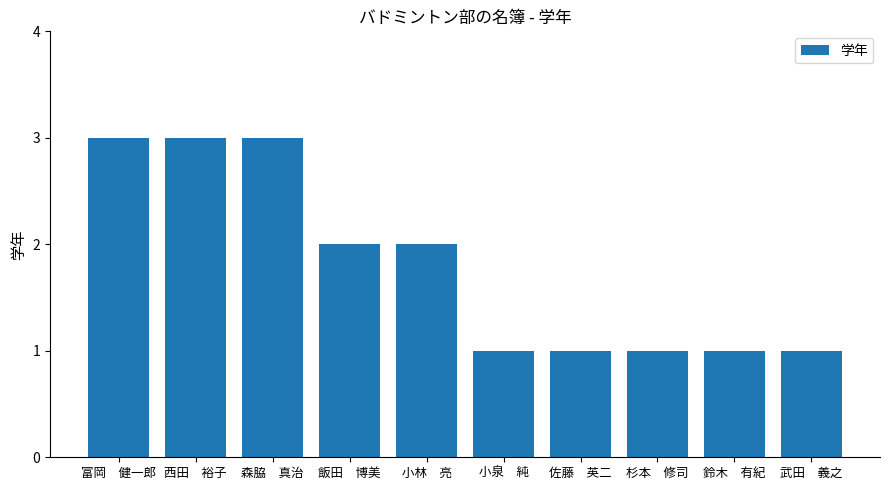

What is the maximum value shown in the chart?

3